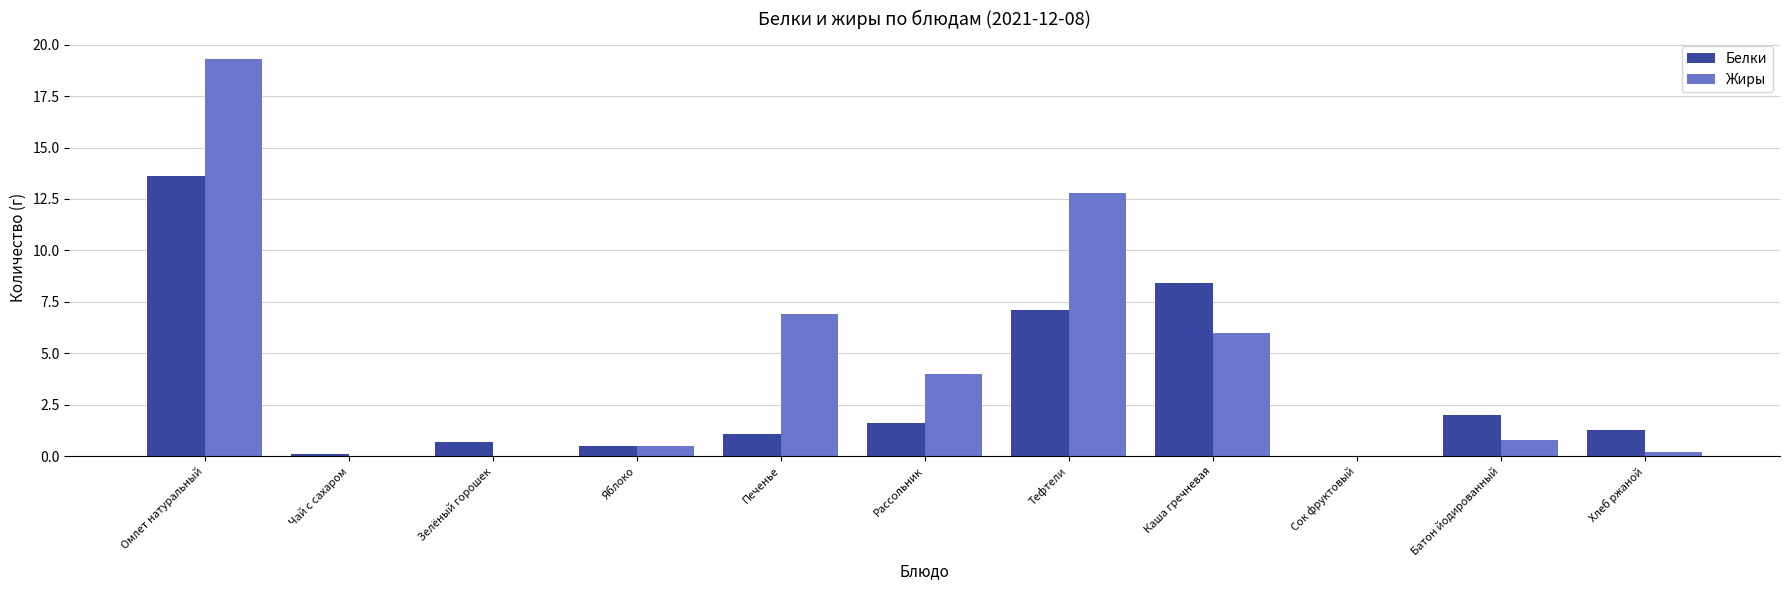

What is the greatest value displayed?

19.3